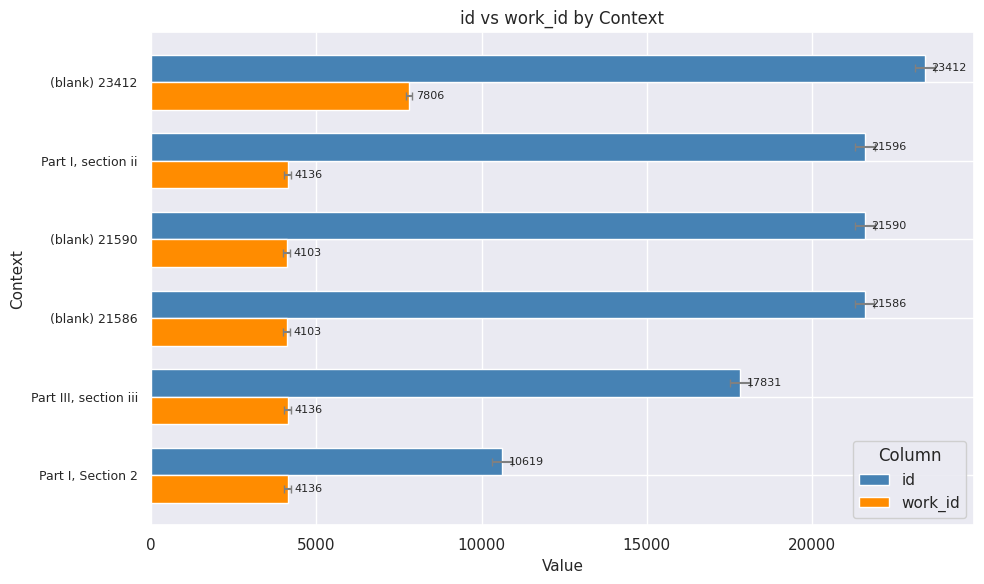

Which has a higher value, Part III, section iii or (blank) 21590?

(blank) 21590